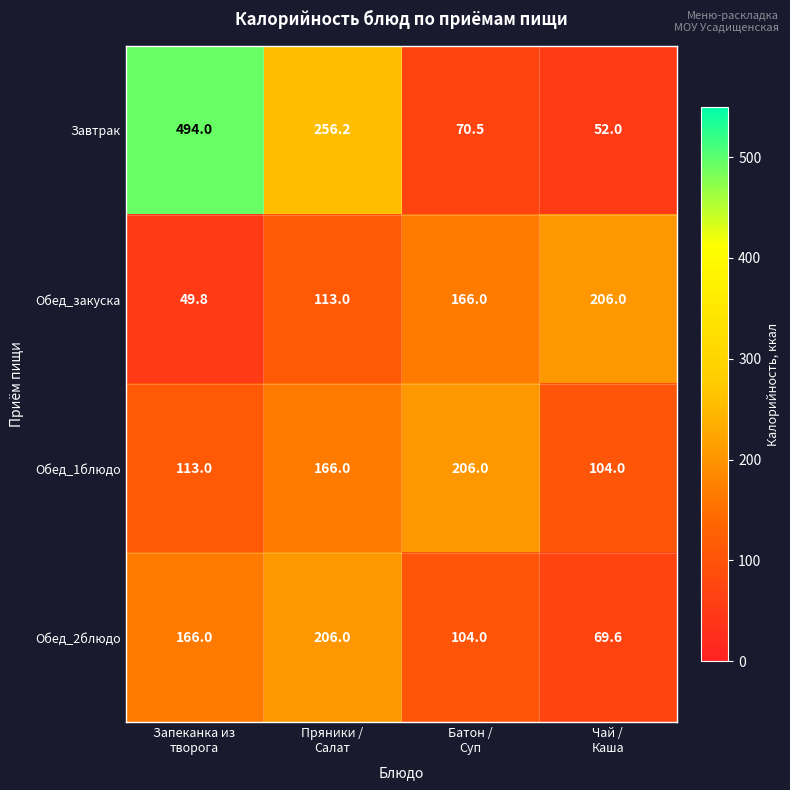

How many Обед_закуска values are between 113 and 206?

3